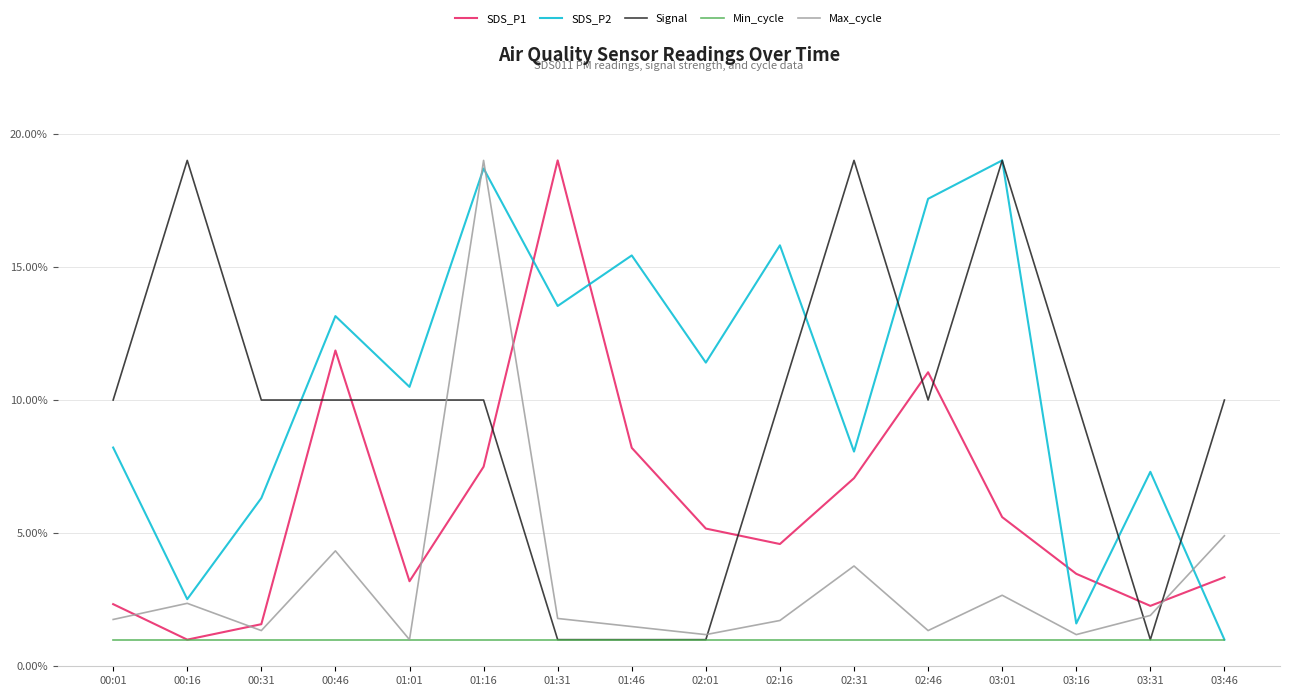

Does the chart have visible grid lines?

Yes